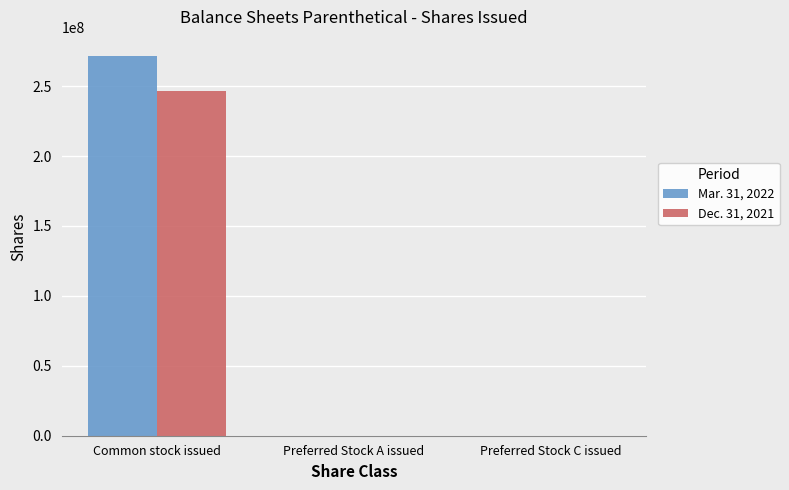

What are all the series names shown in the legend?

Mar. 31, 2022, Dec. 31, 2021